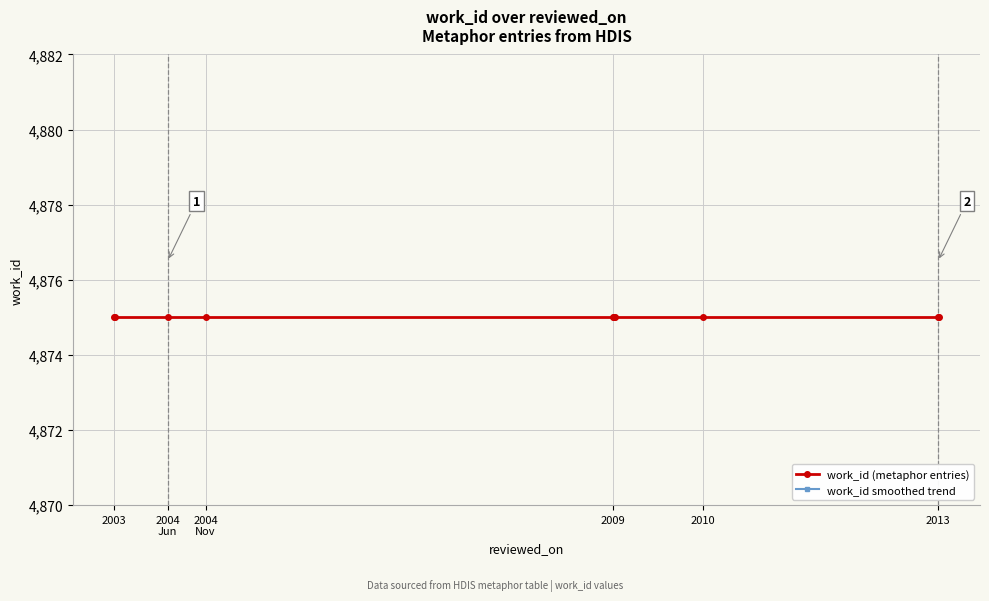

Count the number of categories in the chart.

10